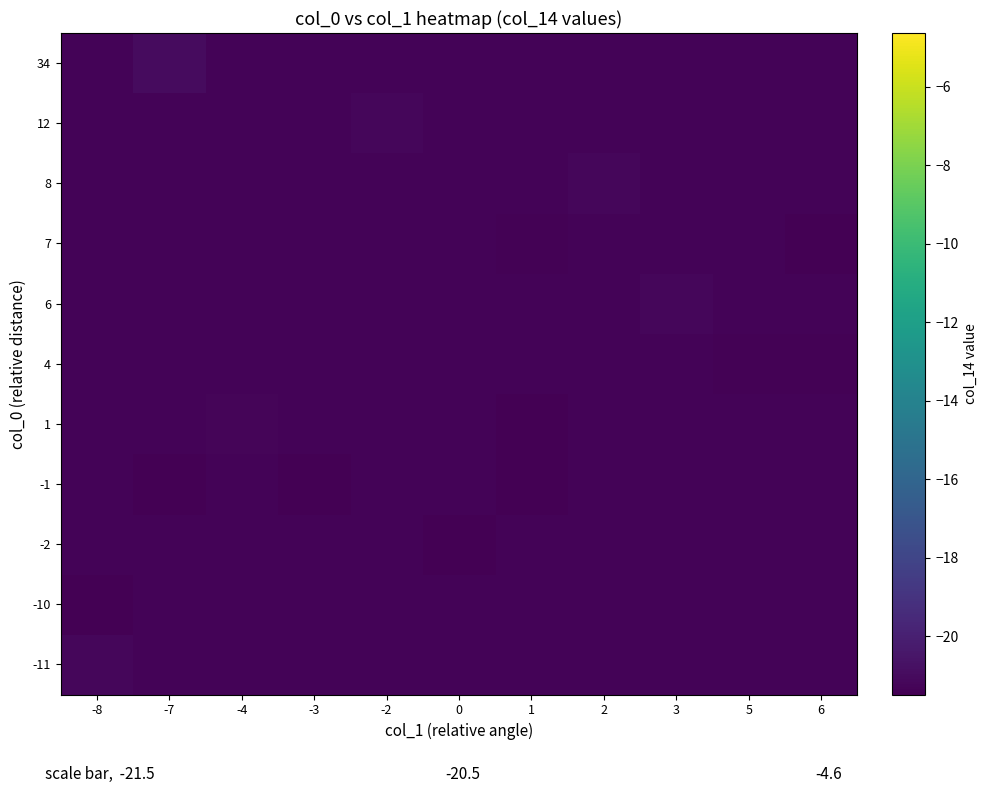

How many data points does each series have?

11